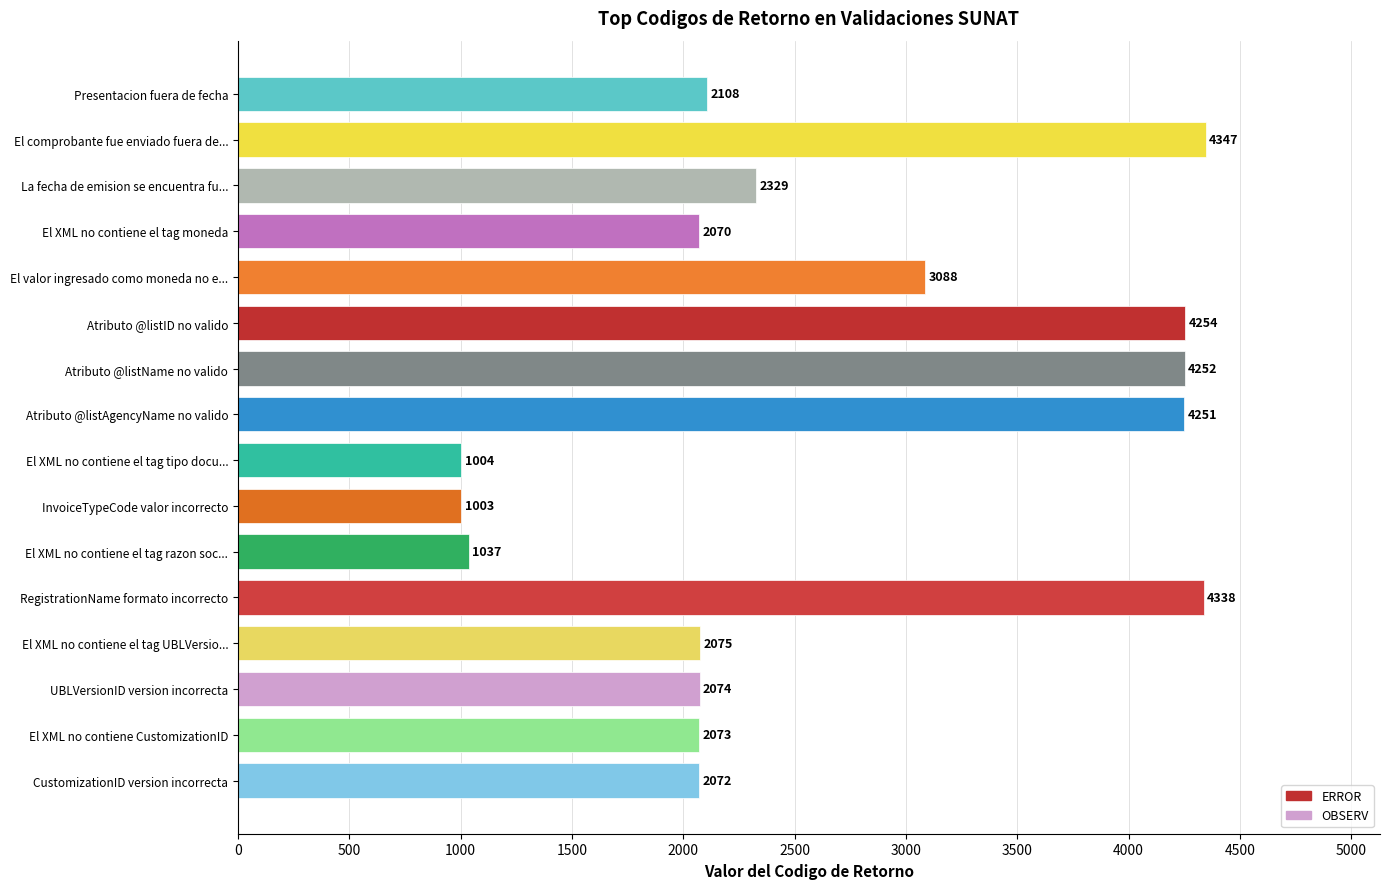

Where is the data nearest to the value 2675?

La fecha de emision se encuentra fu...